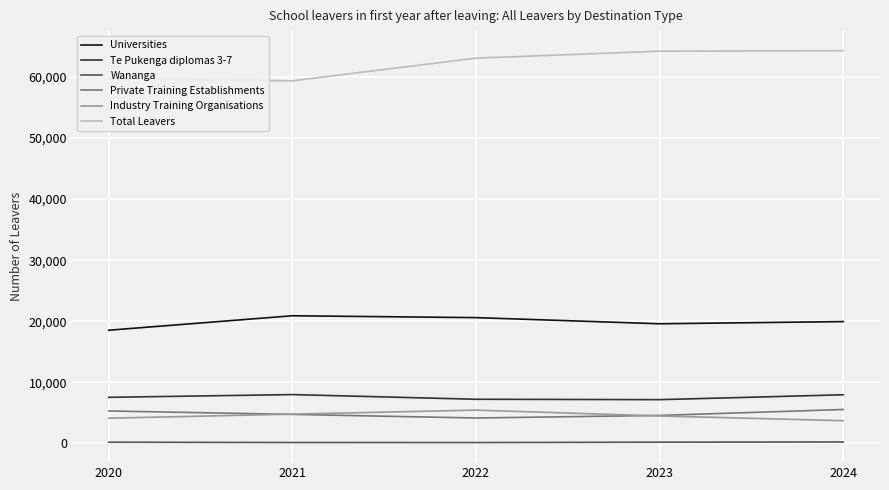

What is the maximum value shown in the chart?

64303